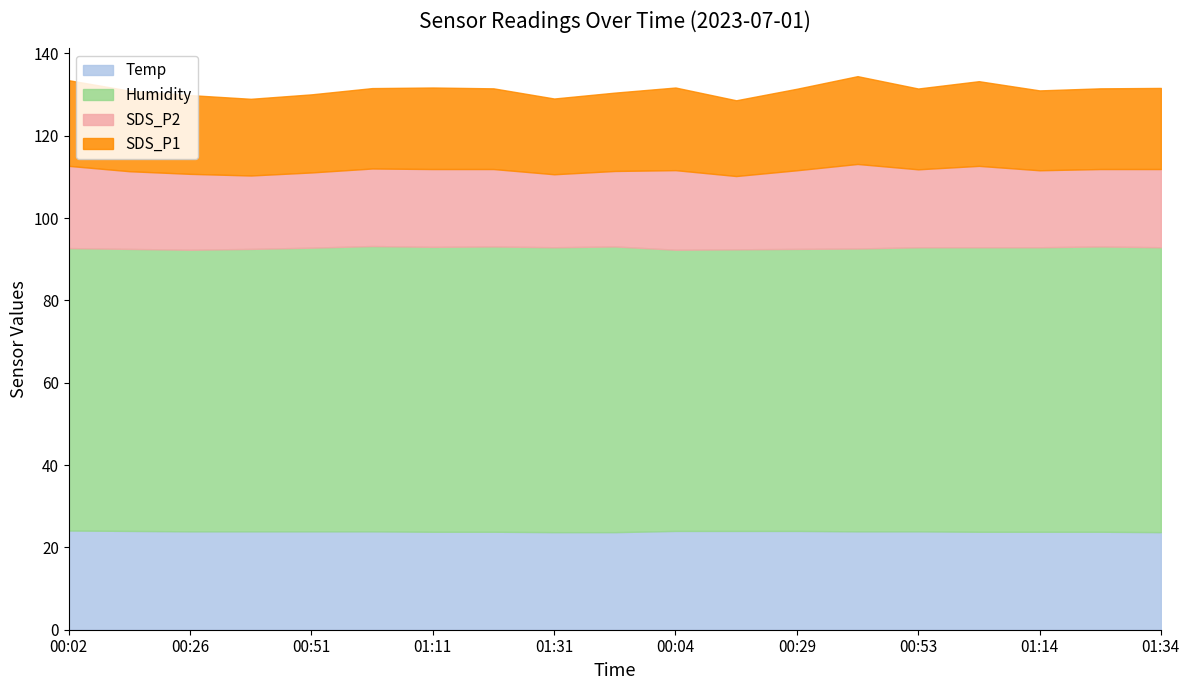

True or false: Humidity and SDS_P1 intersect in this chart.

False